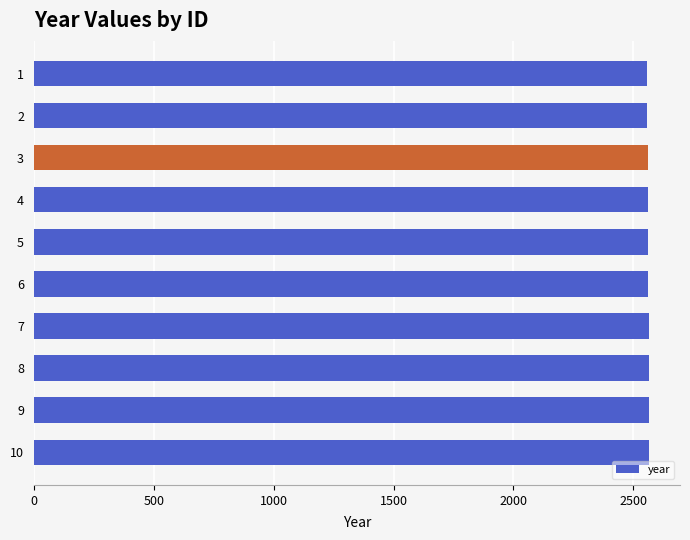

What is the sum of all values?

25615